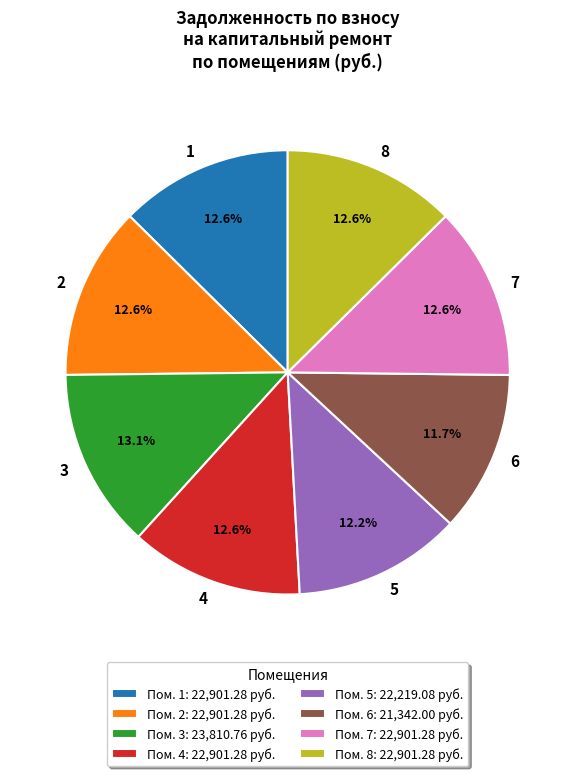

Between 4 and 6, which is larger?

4